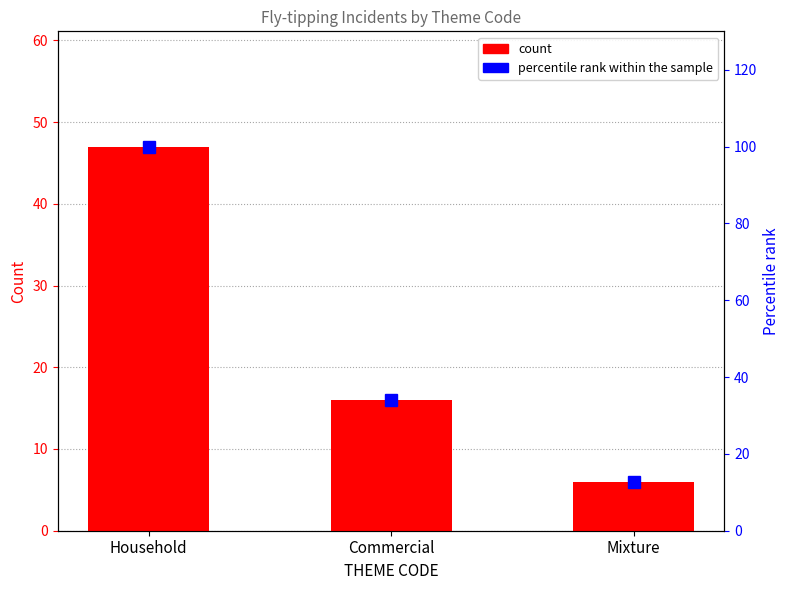

The value of percentile rank within the sample at Mixture is 12.8. True or false?

True